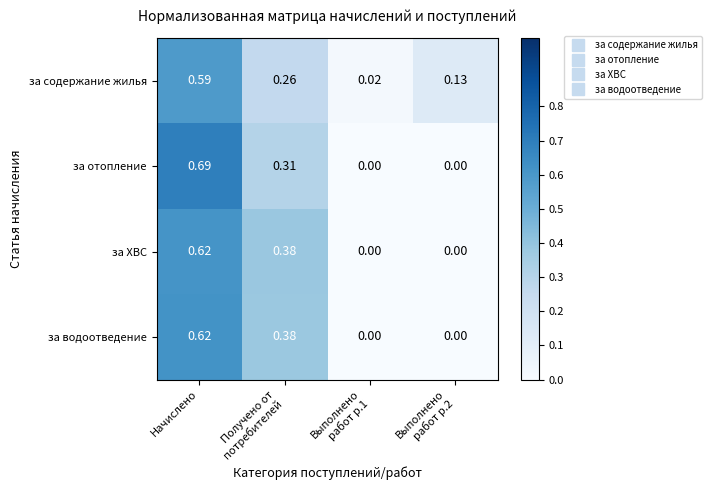

Which series has the largest range (max minus min)?

за отопление